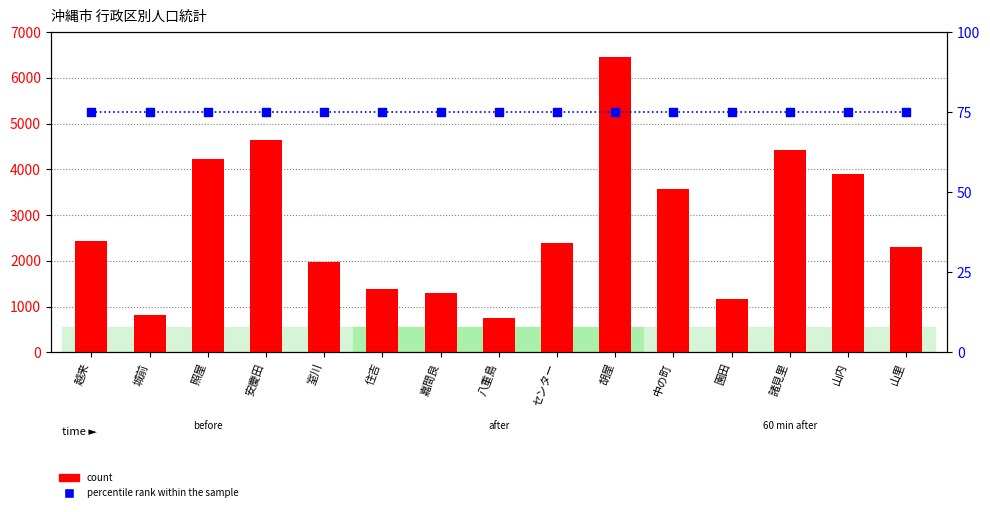

Which series has the widest spread of Y values?

count